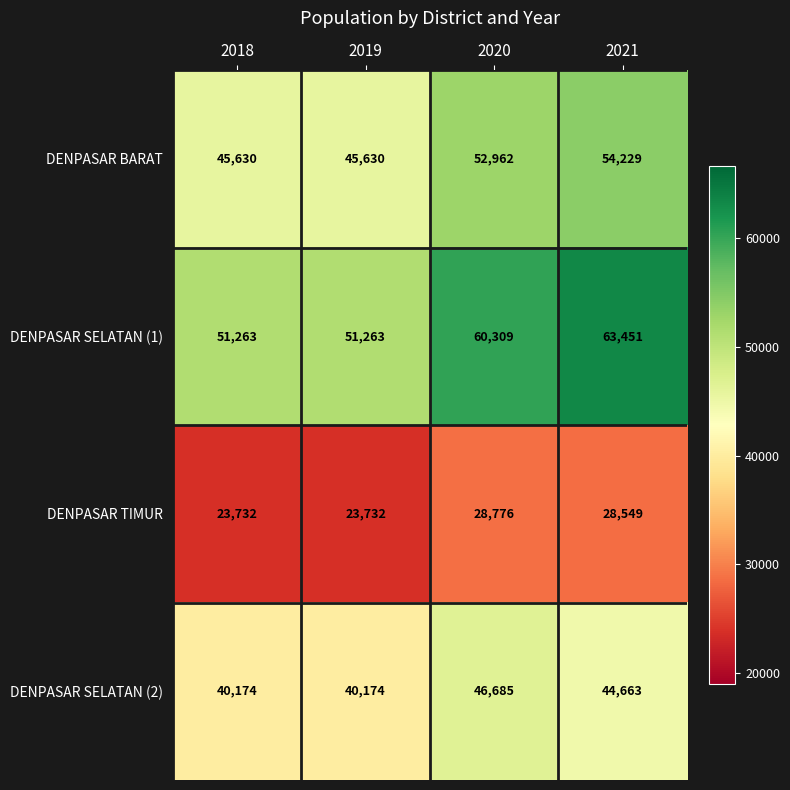

Reading left to right, what are all the values shown in this chart?

DENPASAR BARAT: 2018=45630	2019=45630	2020=52962	2021=54229
DENPASAR SELATAN (1): 2018=51263	2019=51263	2020=60309	2021=63451
DENPASAR TIMUR: 2018=23732	2019=23732	2020=28776	2021=28549
DENPASAR SELATAN (2): 2018=40174	2019=40174	2020=46685	2021=44663